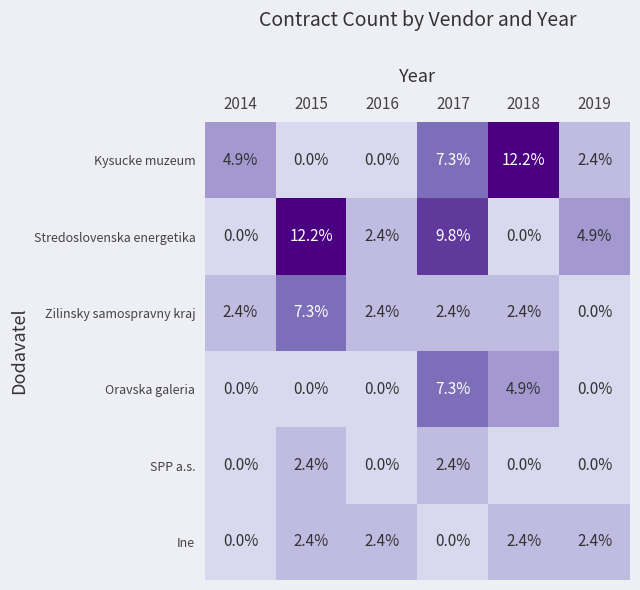

What is the highest value of the Kysucke muzeum series?

12.2